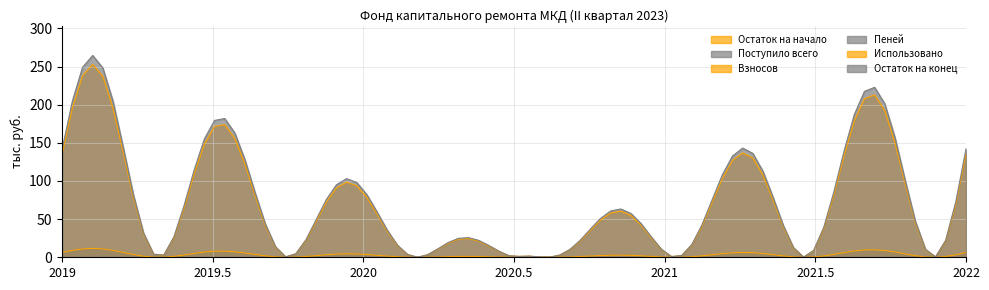

Does the chart display data point markers on the line(s)?

No